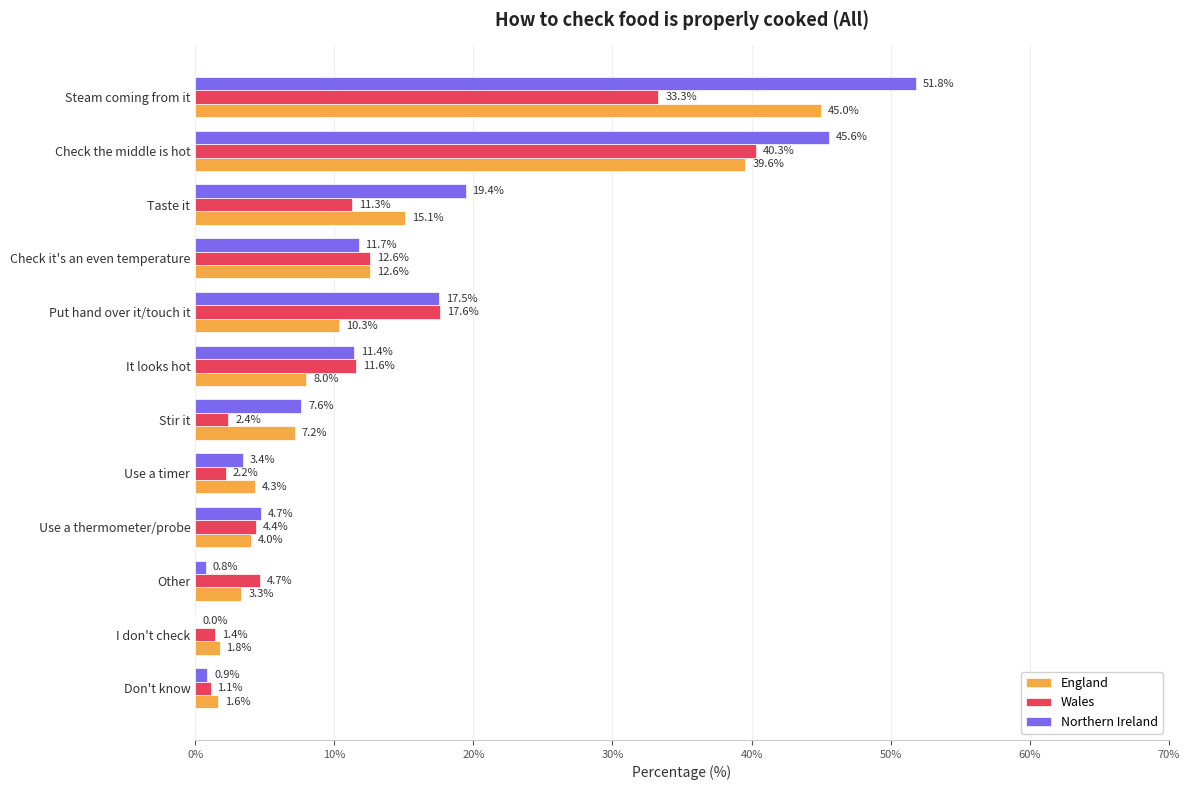

Which series has the largest total across all categories?

Northern Ireland